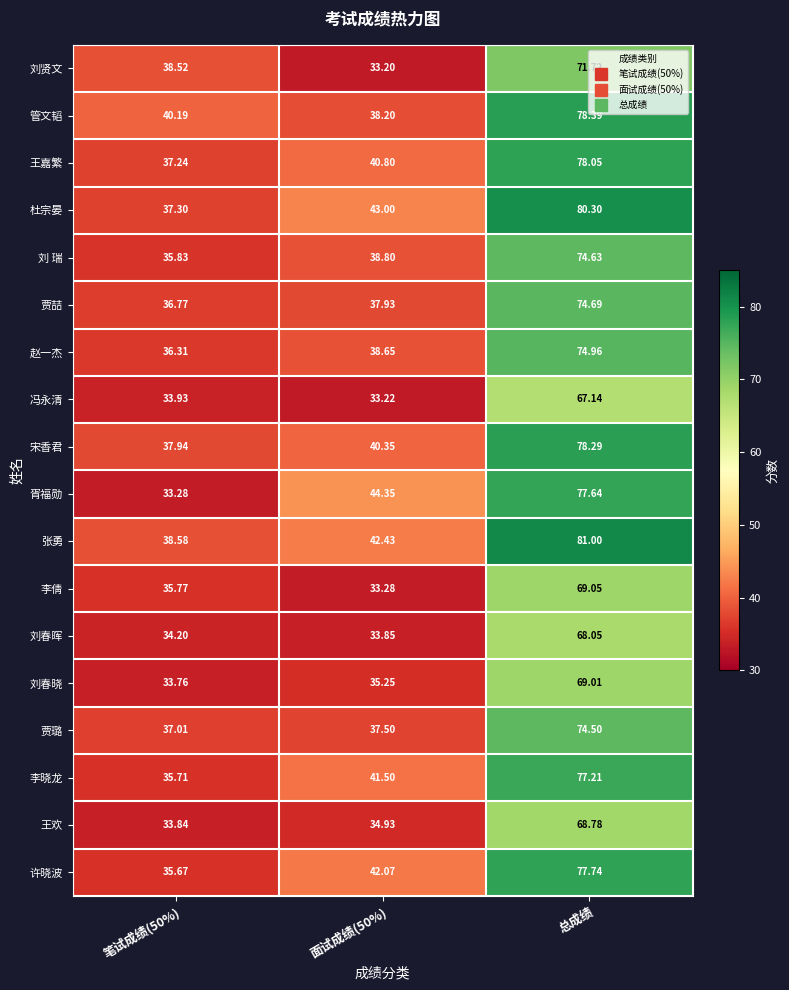

Which label corresponds to the largest value in the chart?

总成绩